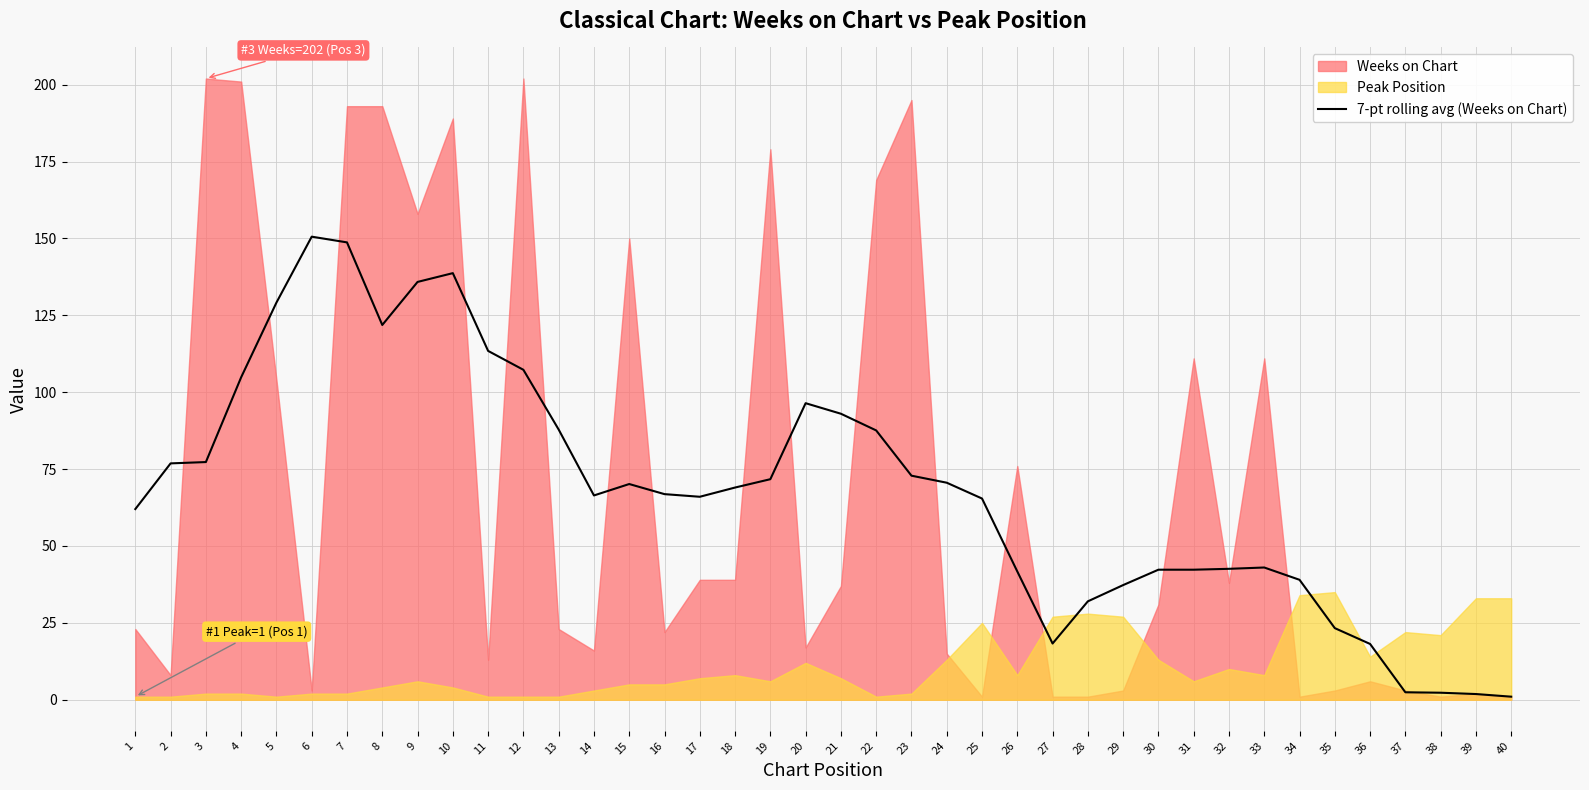

True or false: the data shows 23.3 at 35.

True